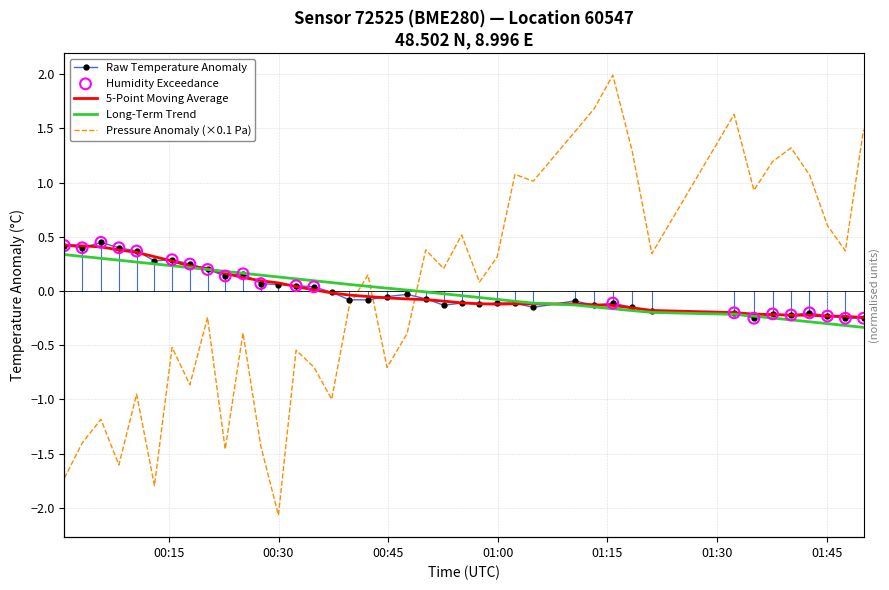

Which series contains the highest Y value?

pressure